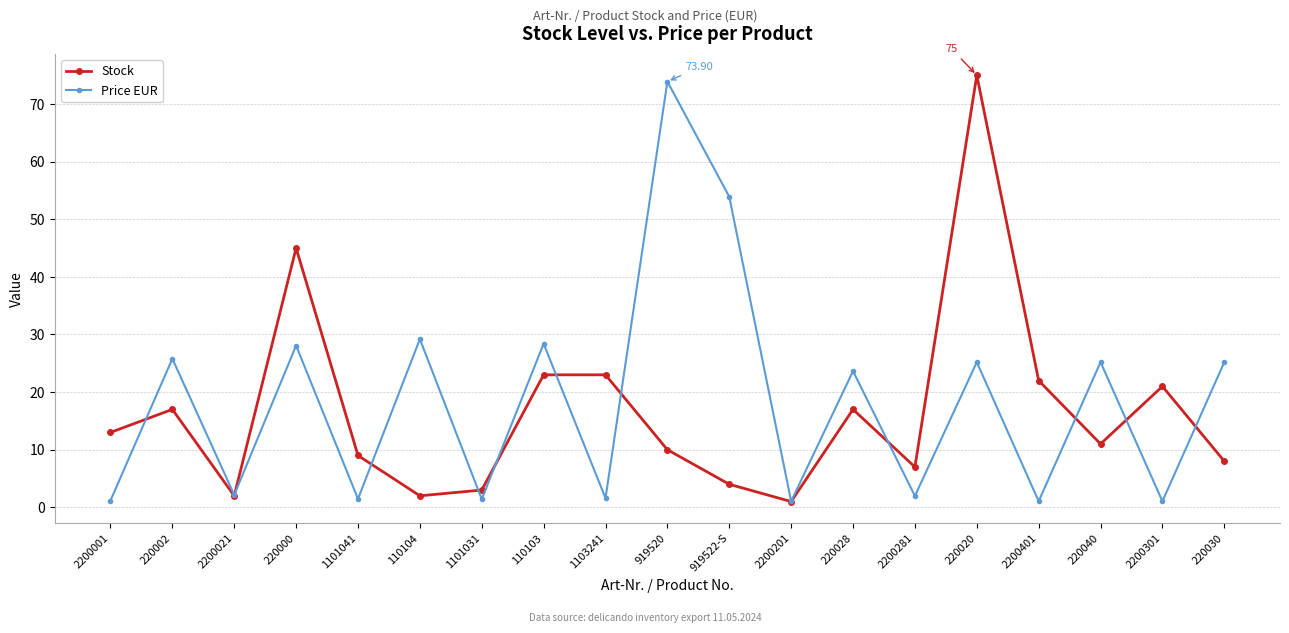

Rank the series by their average value, from highest to lowest.

Price EUR, Stock